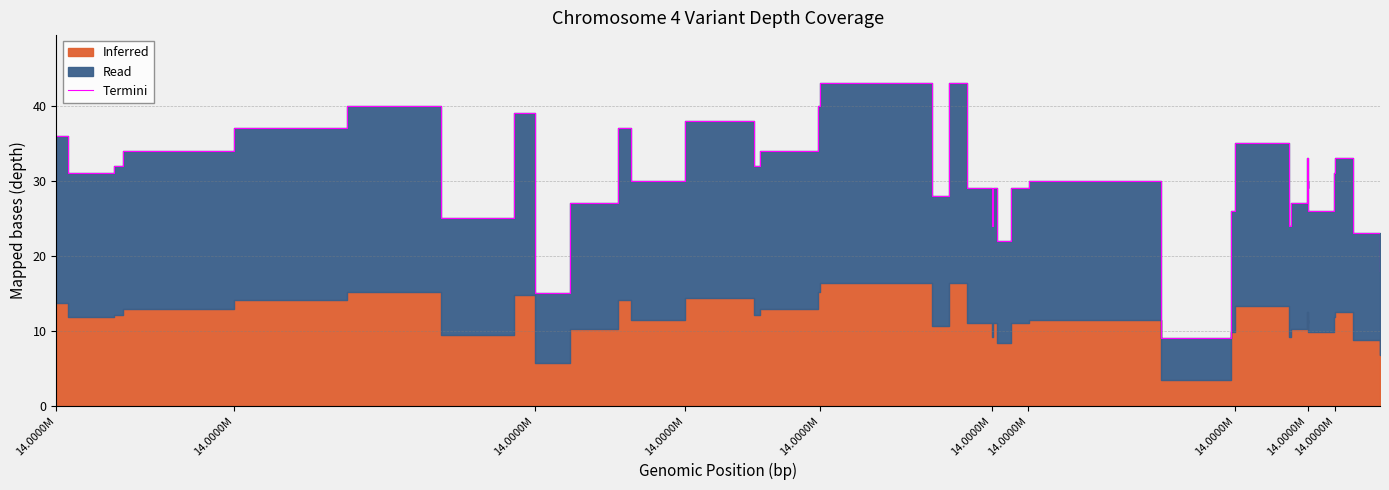

How many data points are less than 30?

19